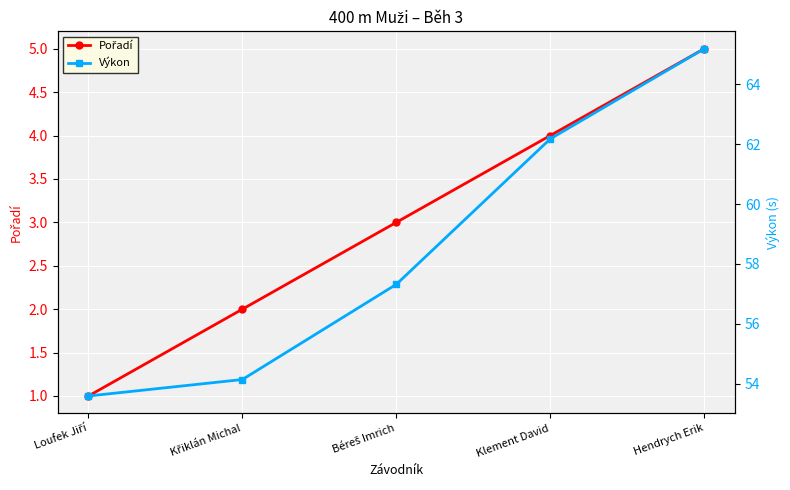

Reading left to right, what are all the values shown in this chart?

Pořadí: 1.0	2.0	3.0	4.0	5.0
Výkon: 53.6	54.1	57.3	62.2	65.2